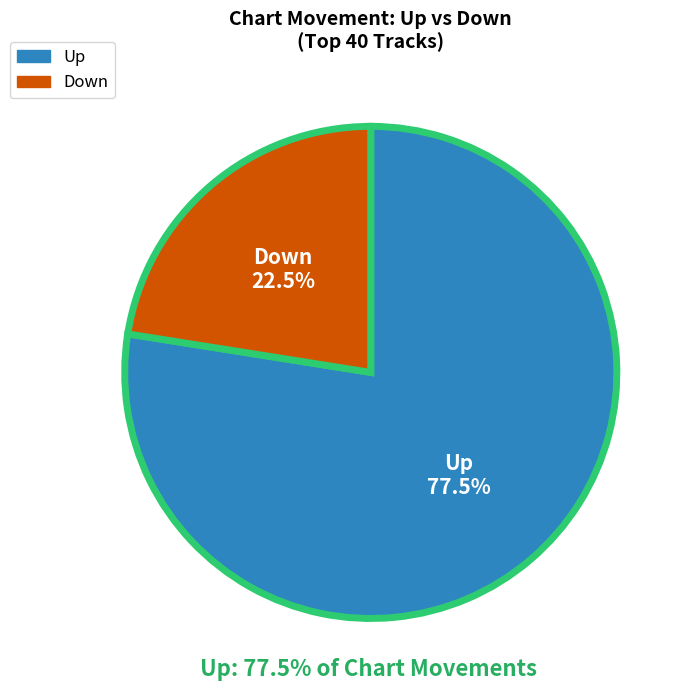

Which has a higher value, Down or Up?

Up